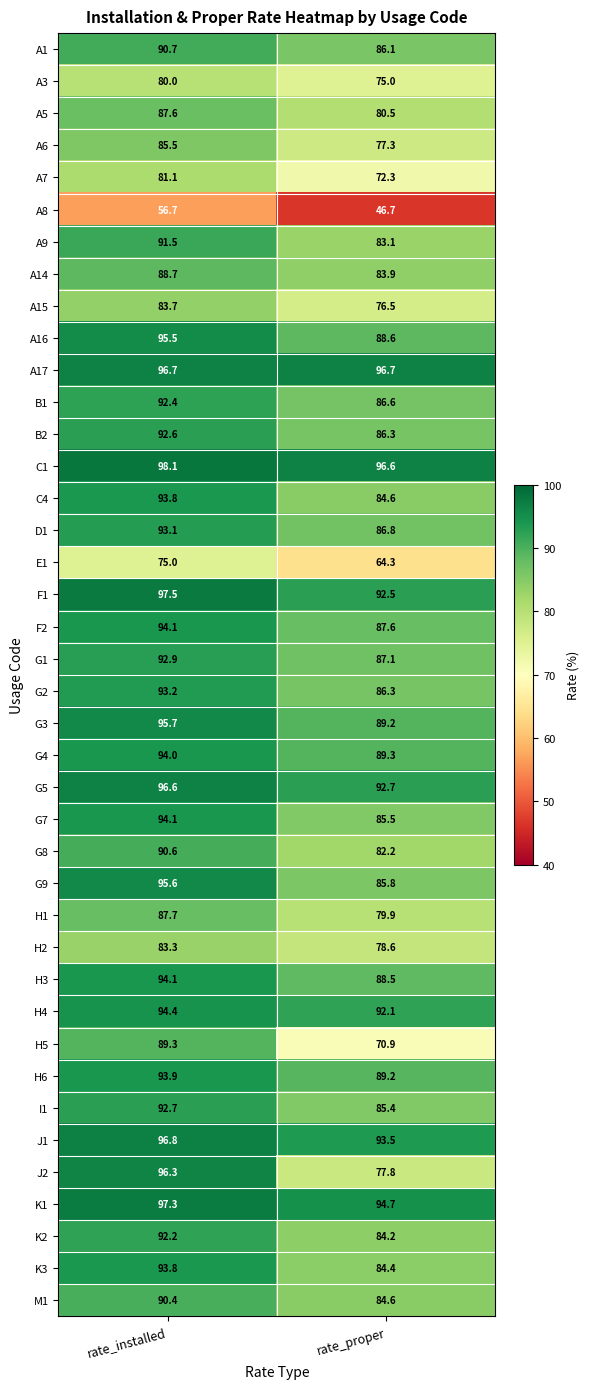

What is the difference between the maximum and minimum values in the G2 series?

6.9